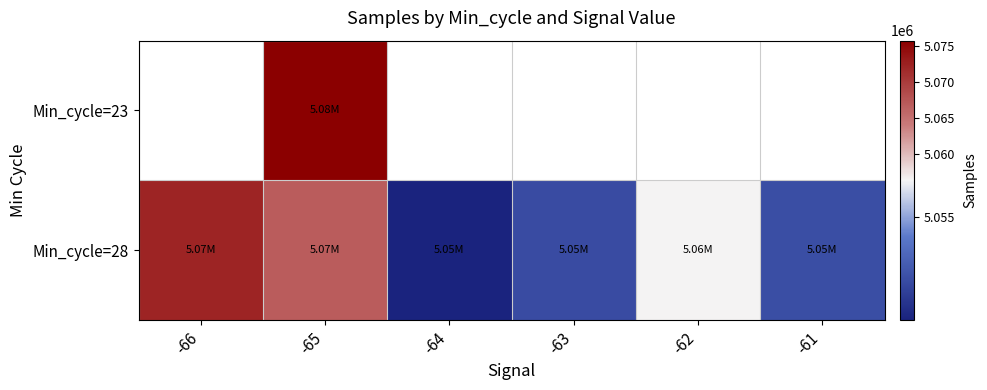

What is the sum of all Min_cycle=28 values?

30351795.1